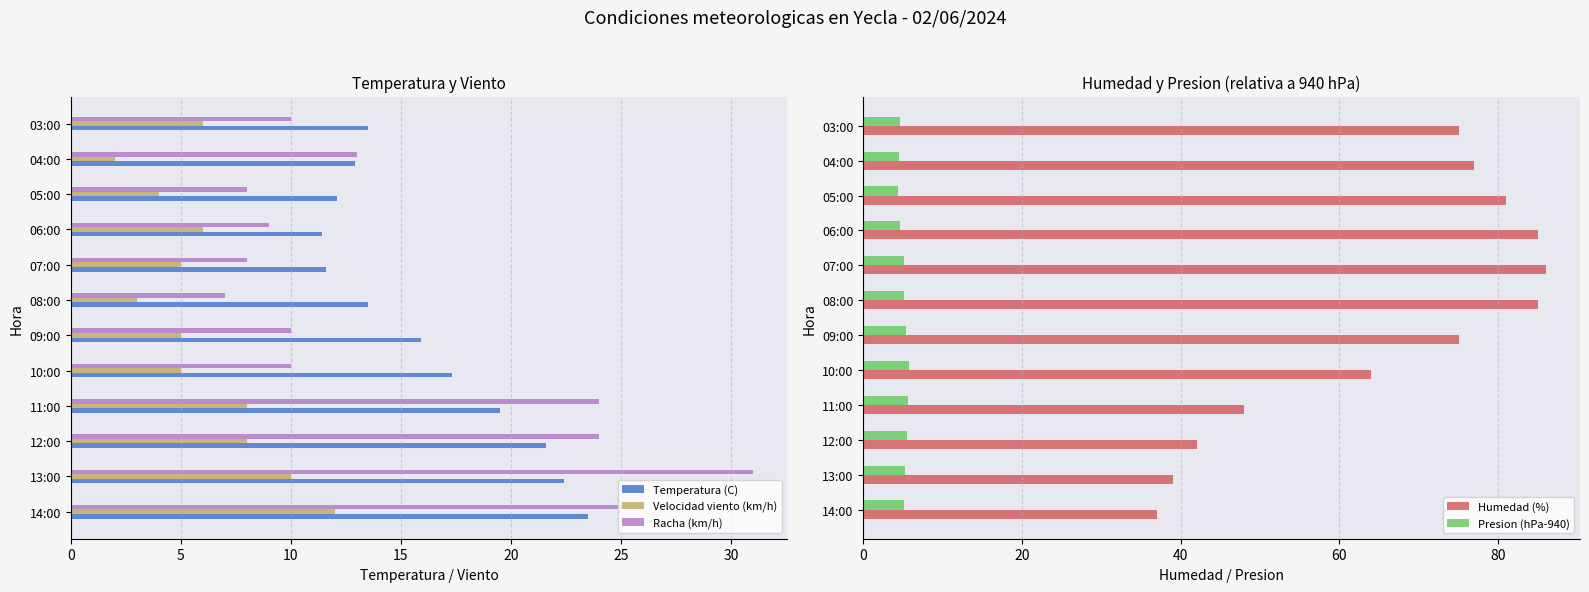

What is the difference between the second highest and minimum values in the Velocidad viento (km/h) series?

8.0